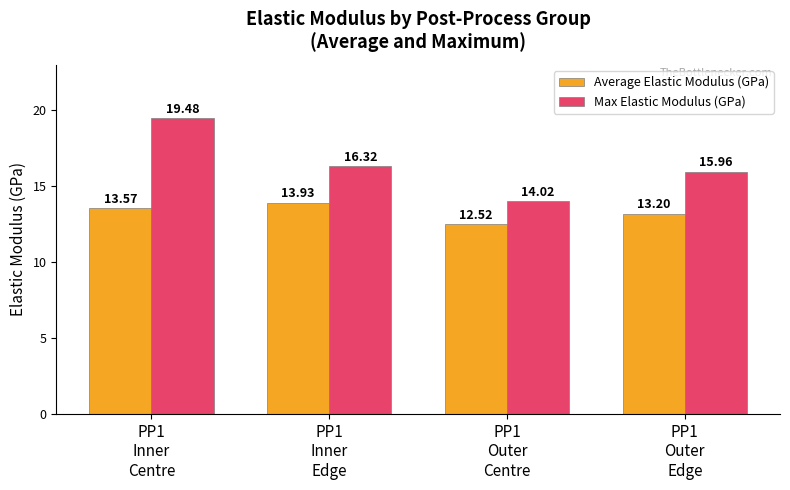

What is the spread (max minus min) of values at PP1
Inner
Edge?

2.4